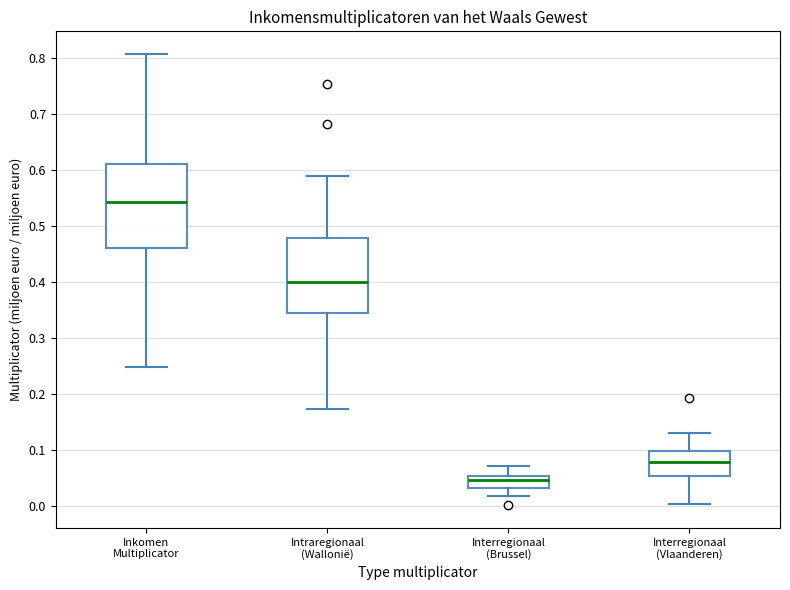

Where does the lower whisker of the box for Interregionaal (Vlaanderen) end on the y-axis? The values are not printed on the chart, so give them approximately, as read against the axis.

0.00